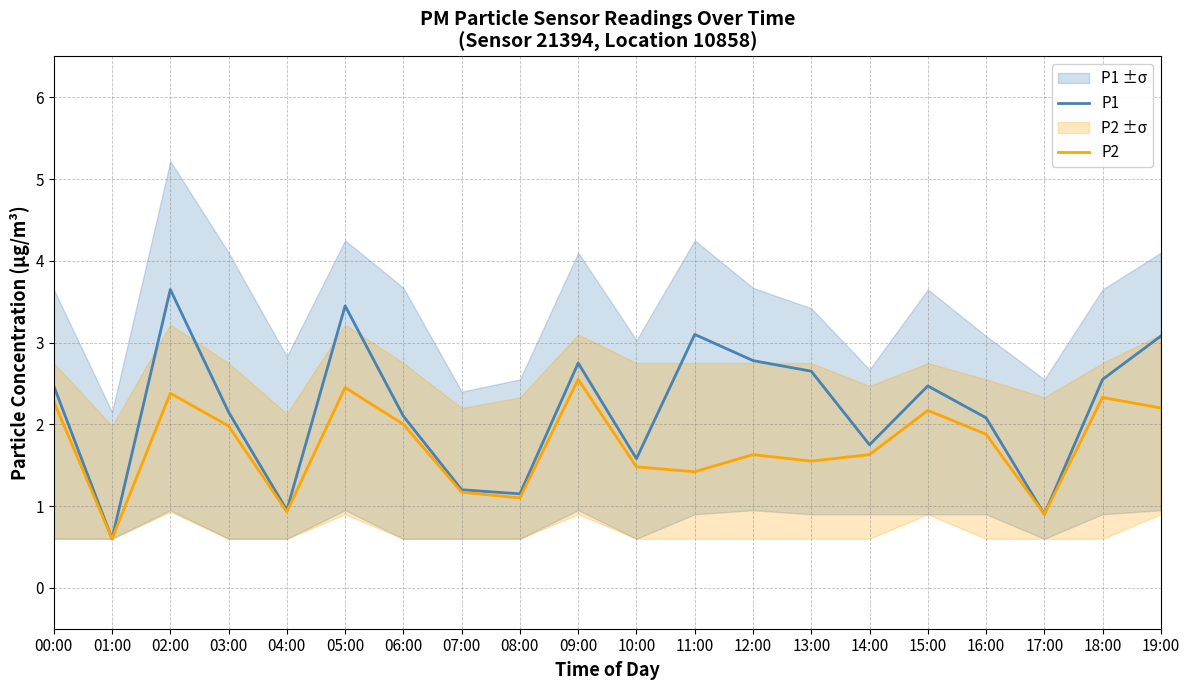

What is the difference between the maximum and minimum values in the P2 series?

1.9